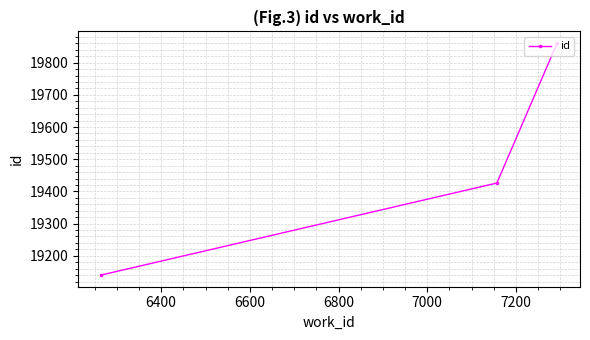

What is the sum of all values?

58427